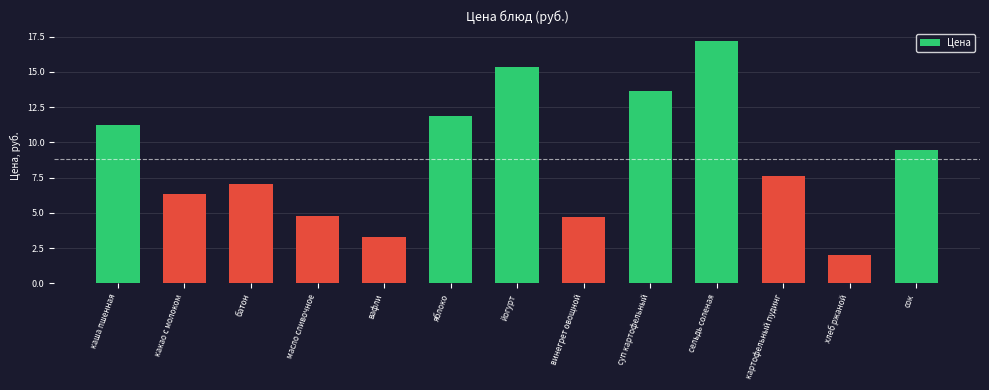

What position from the right is суп картофельный?

5